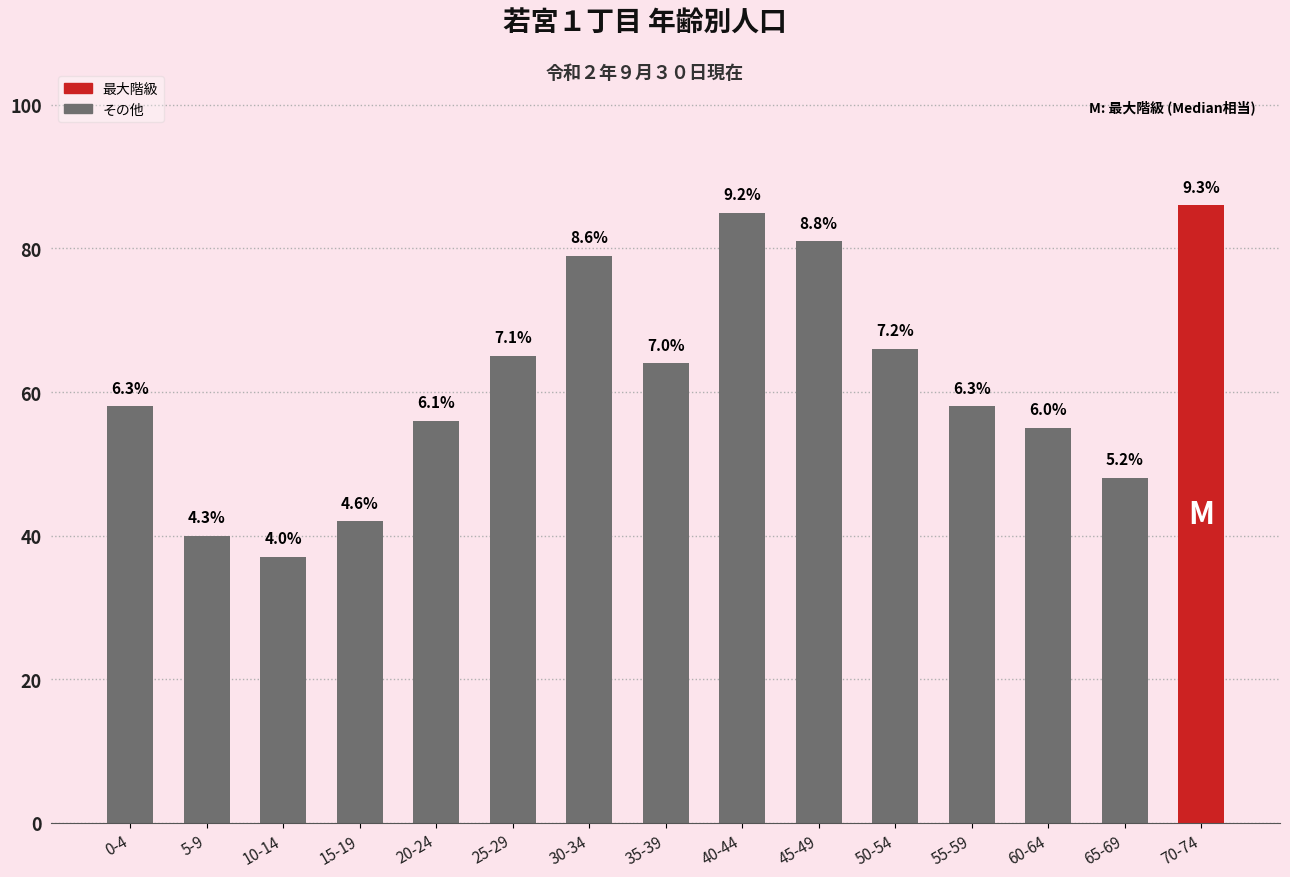

How many bars are there in total?

15